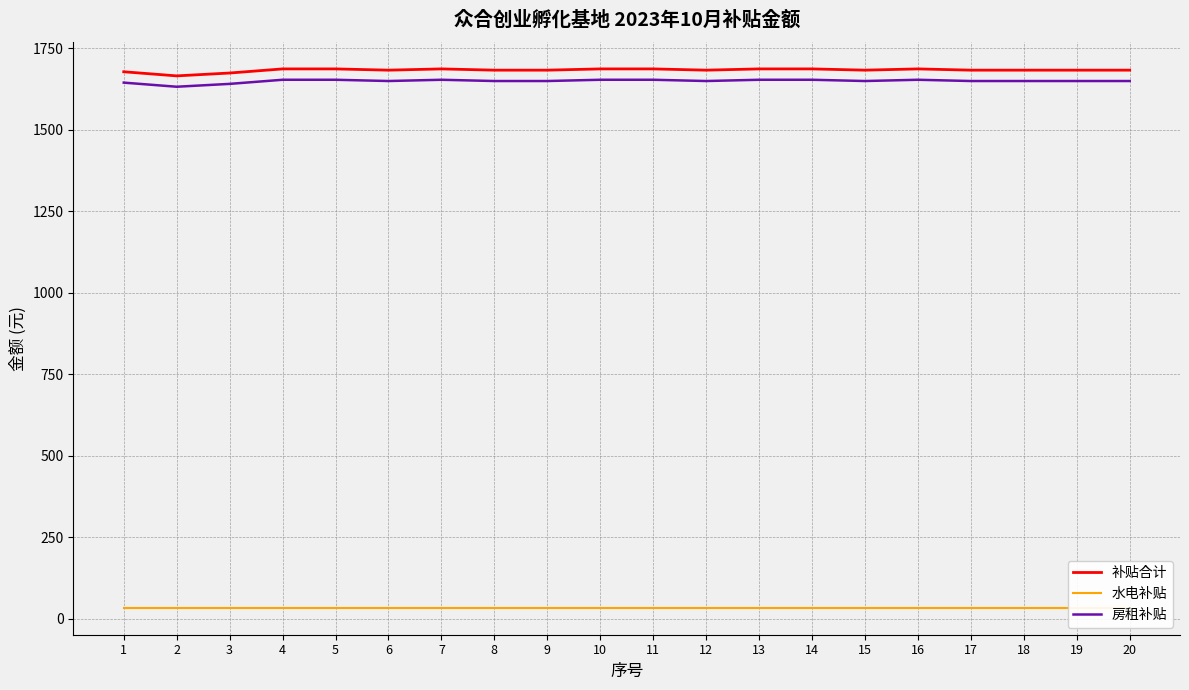

Which series changed the most between 15 and 18?

补贴合计